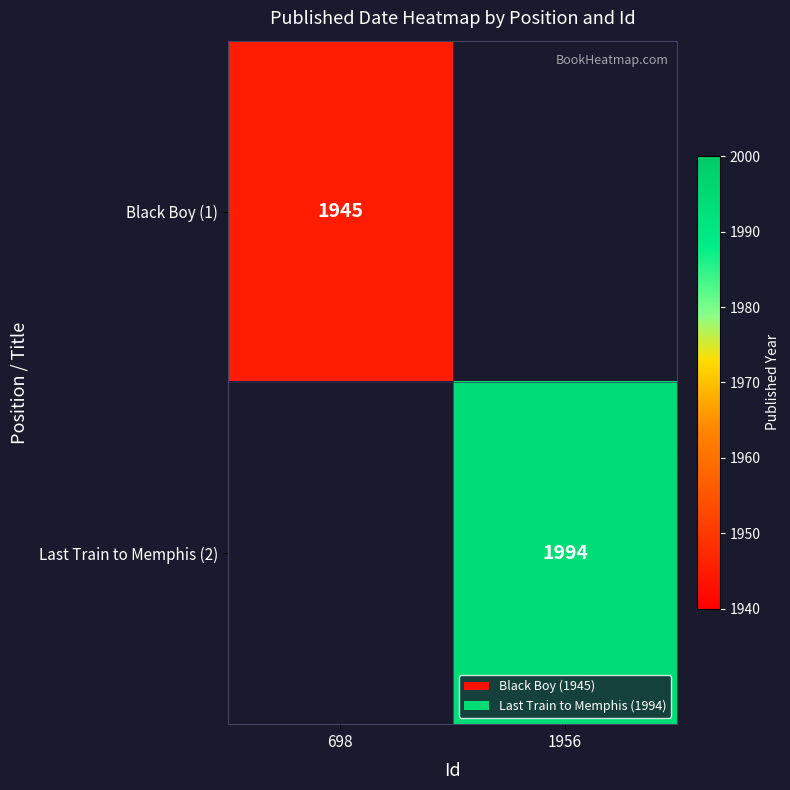

Is the value of Black Boy (1) at 698 greater than the value of Last Train to Memphis (2) at 1956?

No